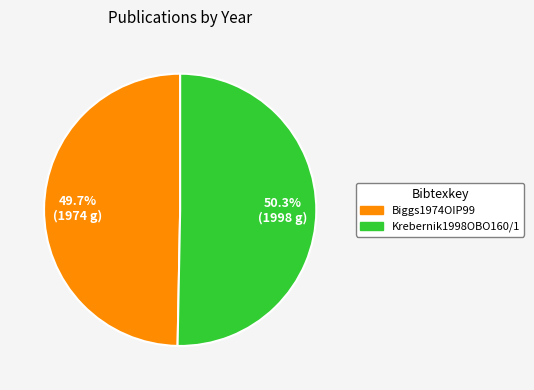

Rank the categories by value from lowest to highest.

Biggs1974OIP99, Krebernik1998OBO160/1